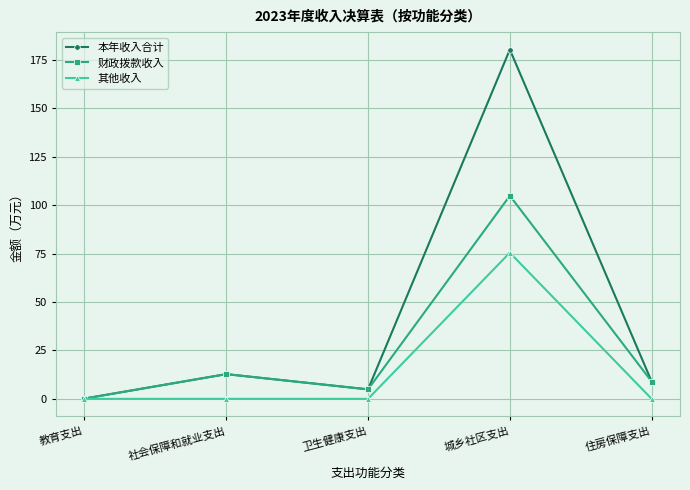

Does the chart display data point markers on the line(s)?

Yes